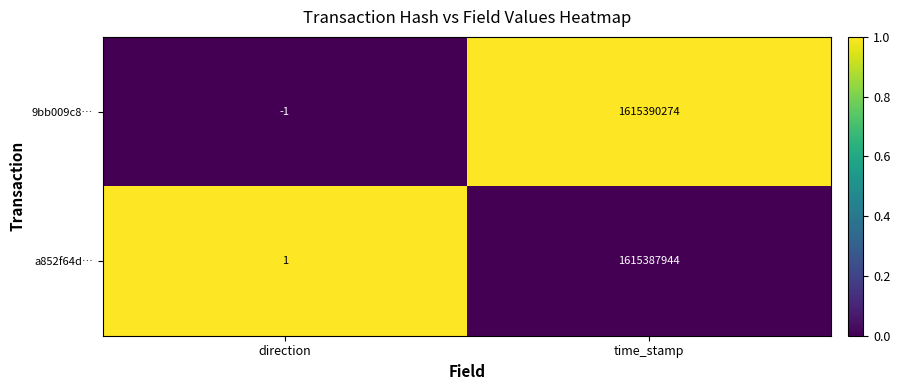

What is the total value across all series at time_stamp?

3230778218